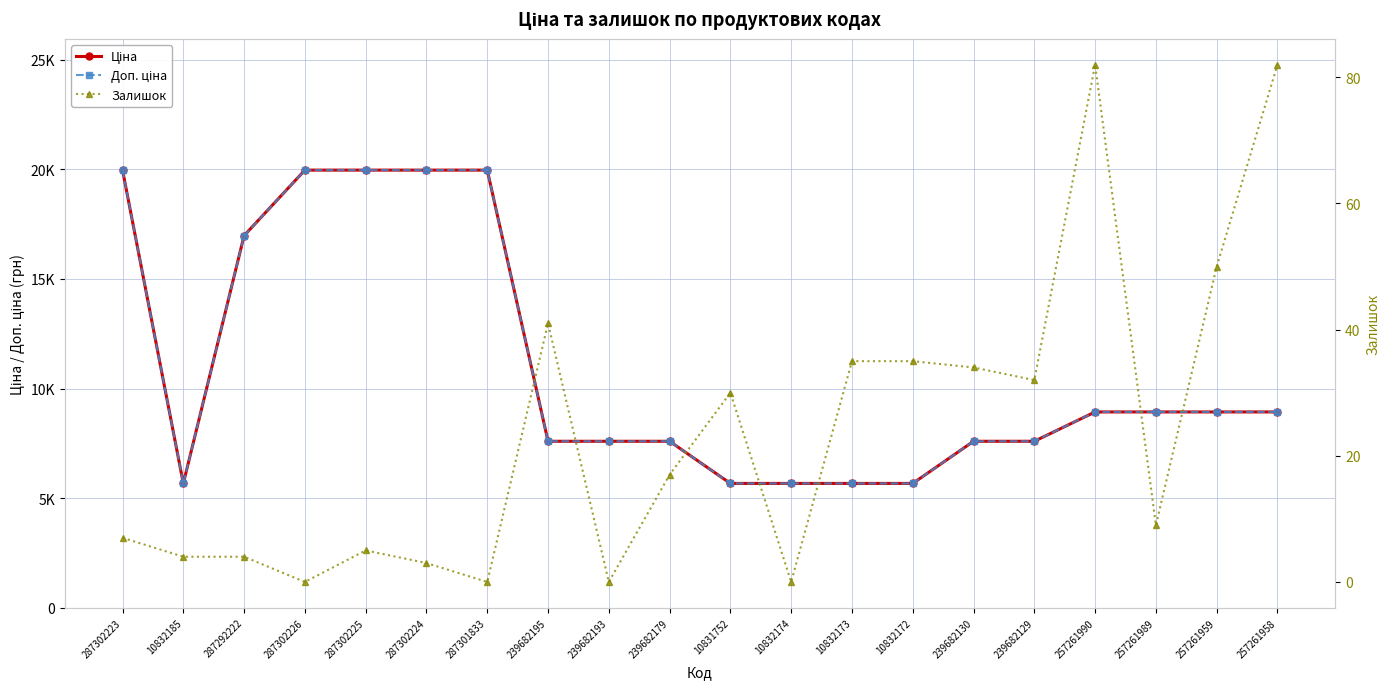

What is the label of the 20th point from the right?

287302223